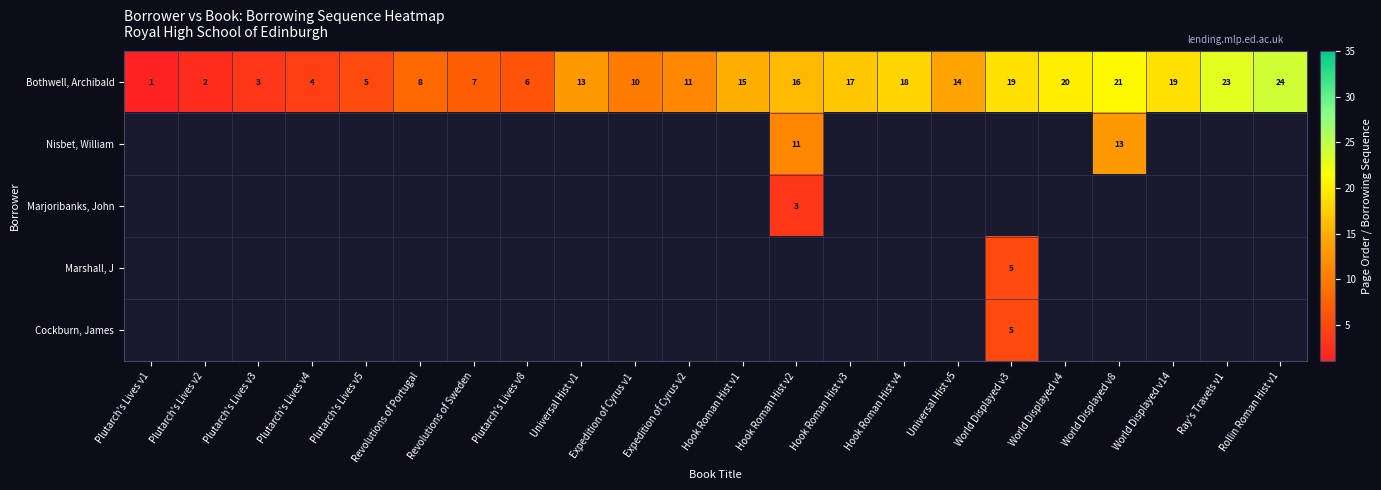

What is the total value across all series at Universal Hist v5?

14